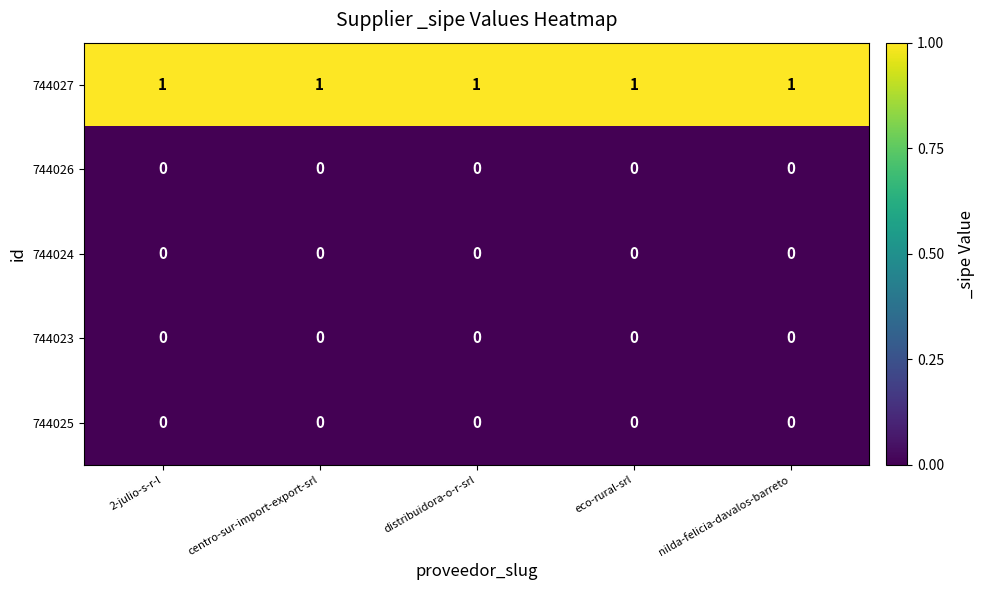

At how many categories does at least one series exceed 0?

5